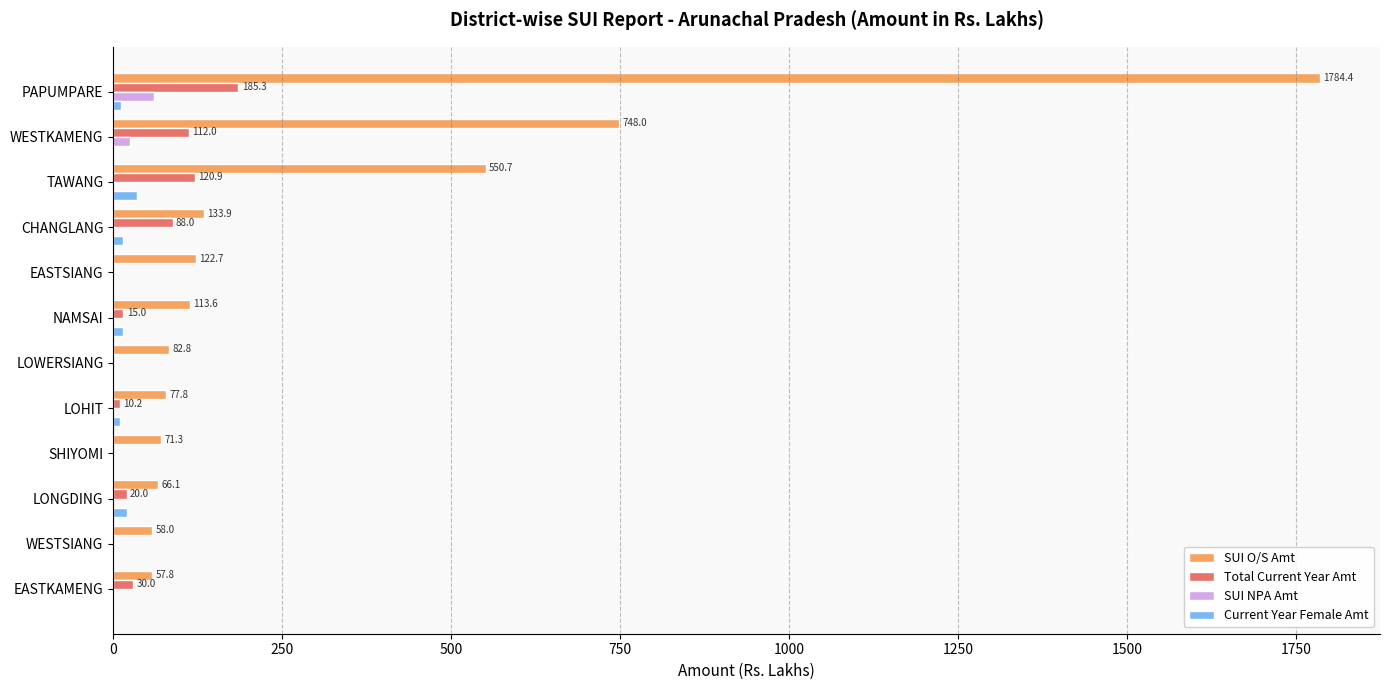

Which category has the highest value in the SUI O/S Amt series?

PAPUMPARE